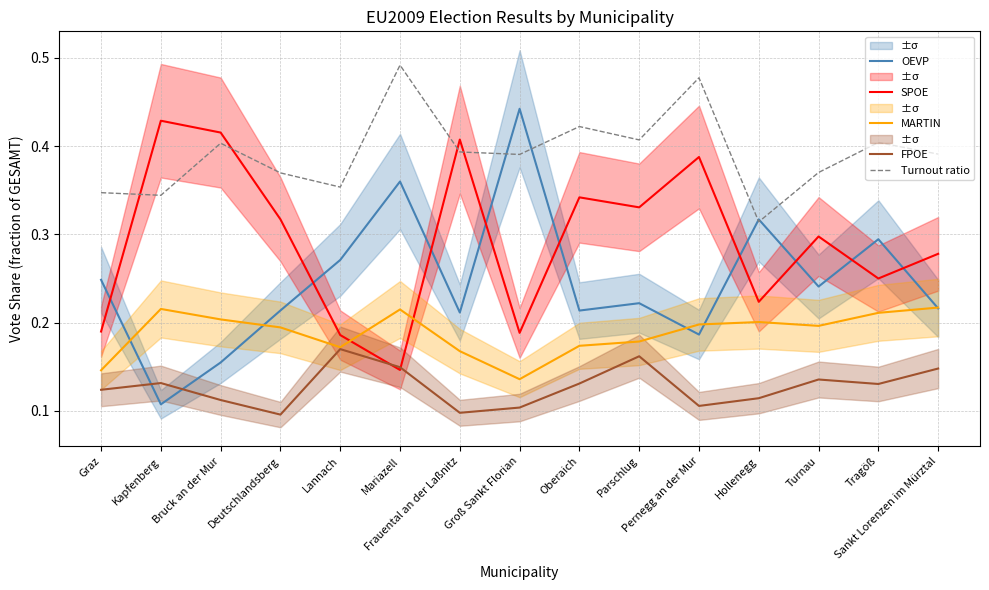

List the labels in order of Turnout ratio value, largest first.

Mariazell, Pernegg an der Mur, Oberaich, Parschlug, Tragöß, Bruck an der Mur, Frauental an der Laßnitz, Sankt Lorenzen im Mürztal, Groß Sankt Florian, Turnau, Deutschlandsberg, Lannach, Graz, Kapfenberg, Hollenegg